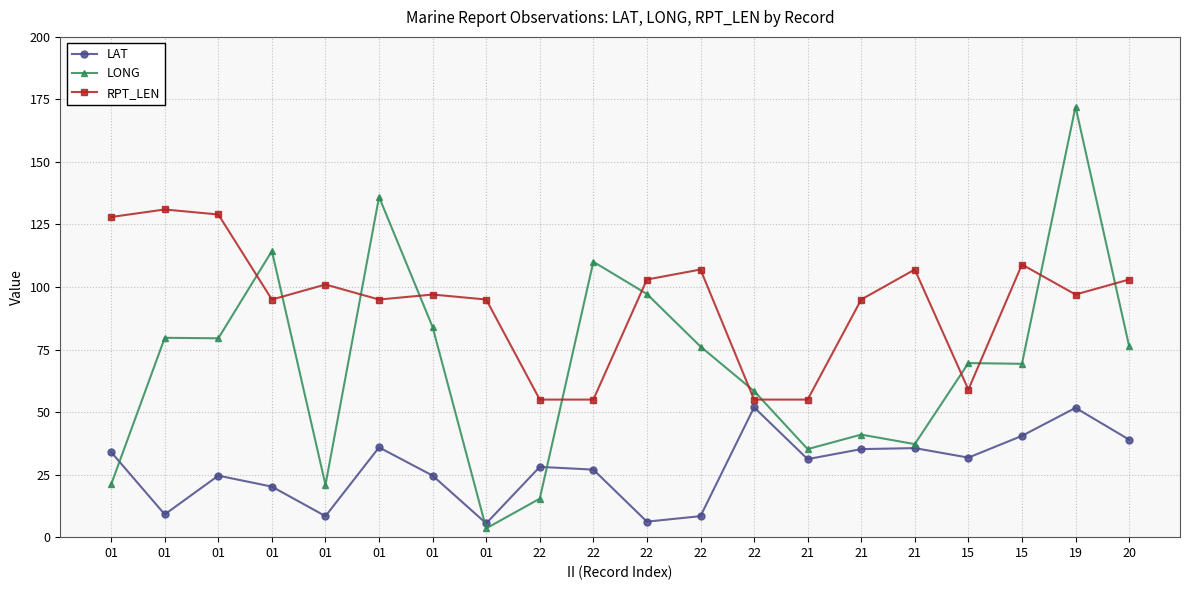

Reading left to right, transcribe all the data shown in this chart.

LAT: 01=34.0	01=9.1	01=24.6	01=20.2	01=8.4	01=35.9	01=24.6	01=5.5	22=28.1	22=27.0	22=6.2	22=8.4	22=51.9	21=31.2	21=35.2	21=35.6	15=31.8	15=40.5	19=51.7	20=39.0
LONG: 01=21.1	01=79.7	01=79.5	01=114.4	01=20.9	01=136.0	01=84.0	01=3.5	22=15.4	22=110.1	22=97.2	22=76.2	22=58.4	21=35.2	21=41.0	21=37.2	15=69.6	15=69.3	19=172.1	20=76.4
RPT_LEN: 01=128.0	01=131.0	01=129.0	01=95.0	01=101.0	01=95.0	01=97.0	01=95.0	22=55.0	22=55.0	22=103.0	22=107.0	22=55.0	21=55.0	21=95.0	21=107.0	15=59.0	15=109.0	19=97.0	20=103.0